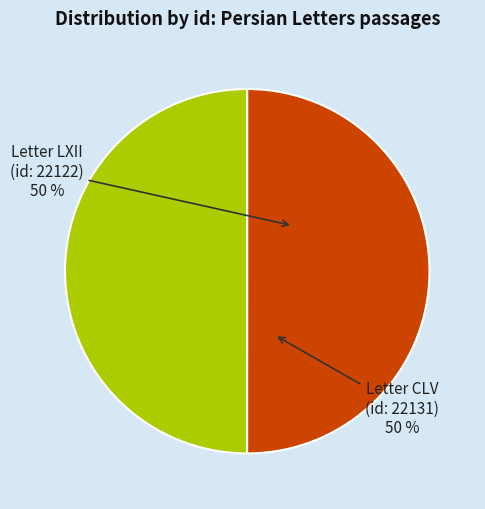

How many slices are in this pie chart?

2